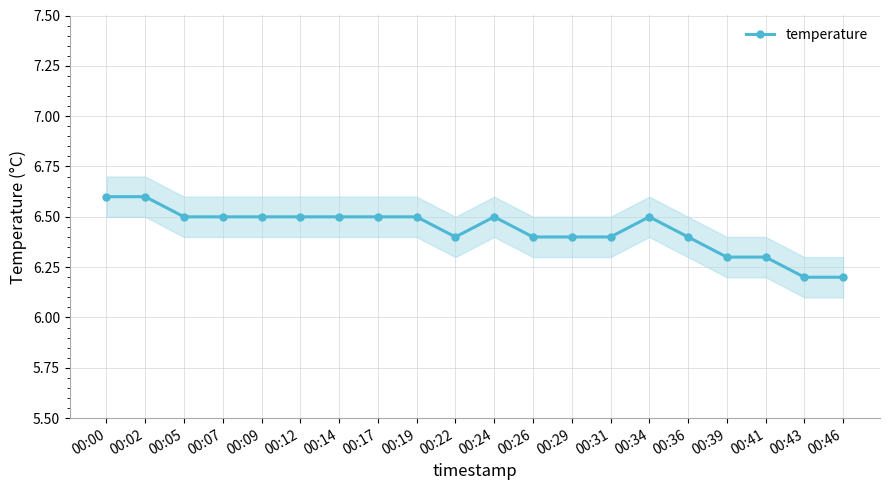

At which category does the chart reach its peak across all series?

00:00